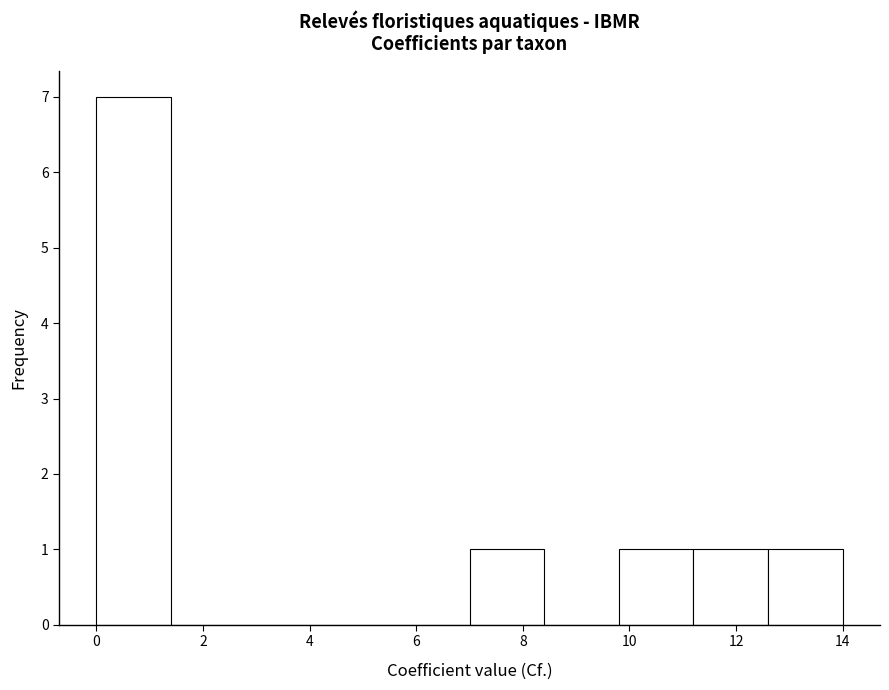

Which range on the x-axis has the tallest bar?

0.0 to 1.4